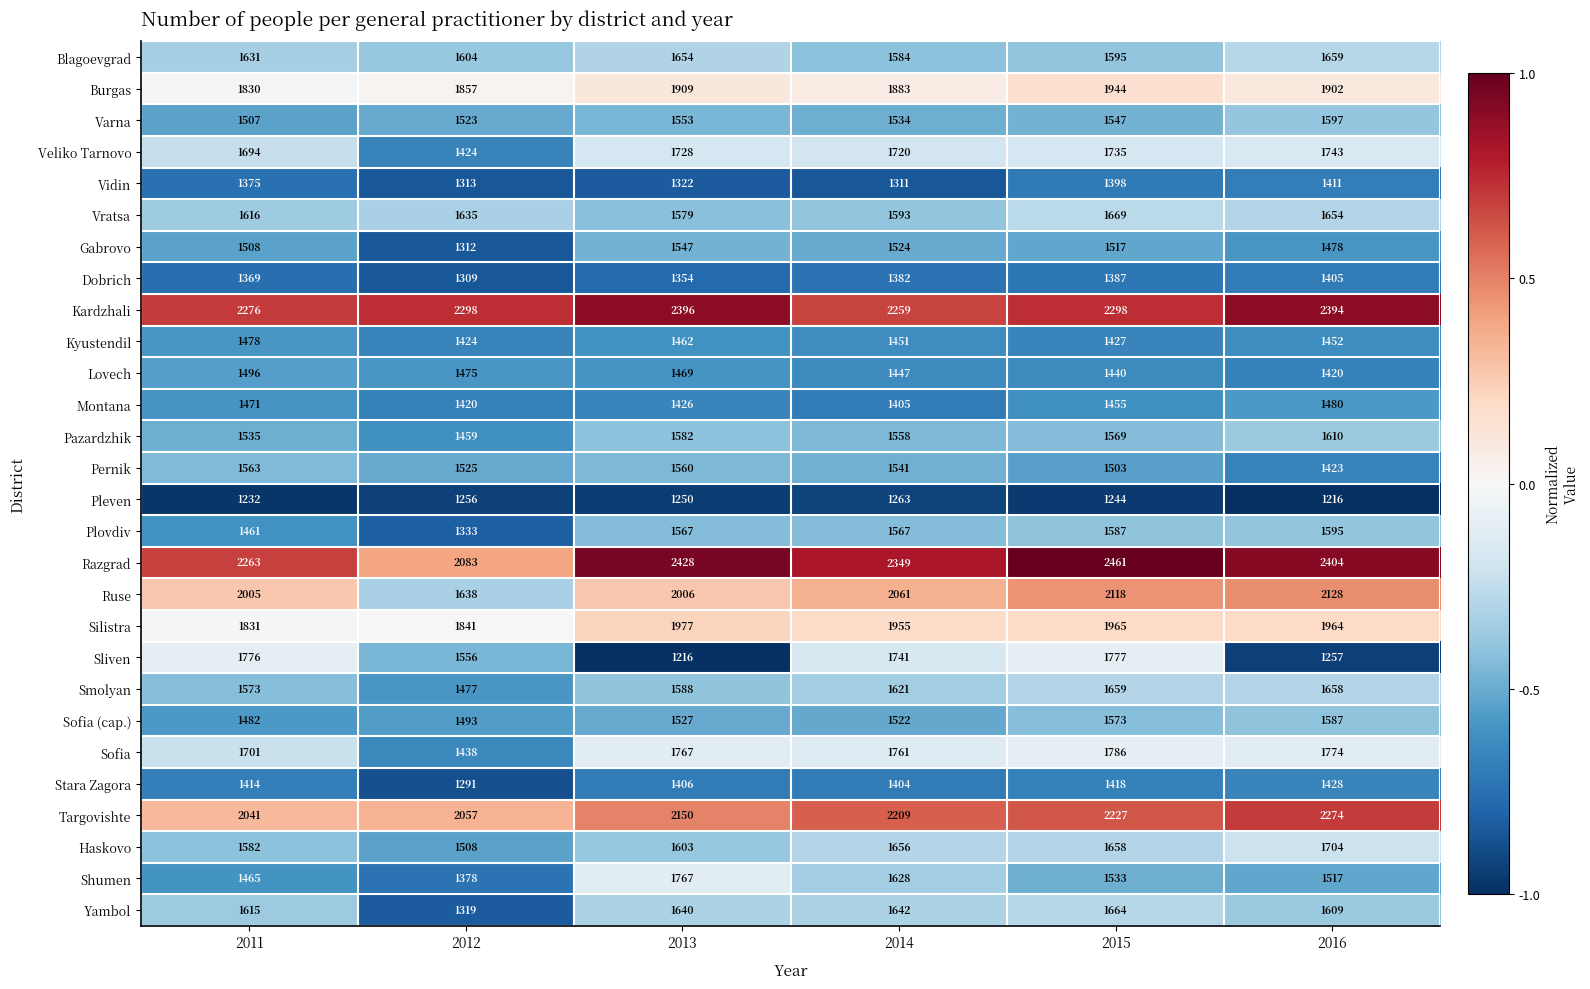

Which series changed the most between 2011 and 2015?

Razgrad